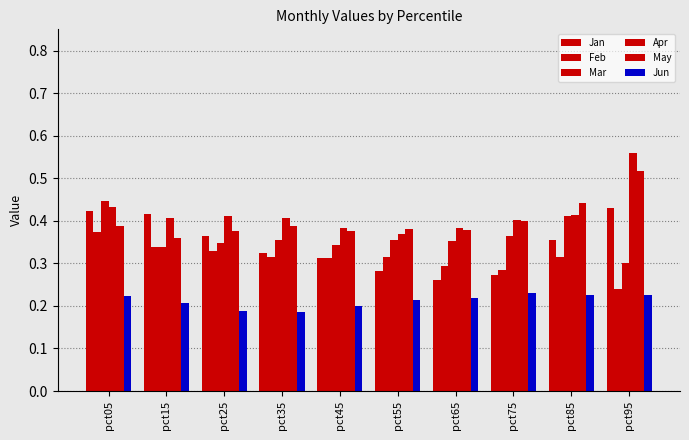

At how many categories does at least one series exceed 0?

10